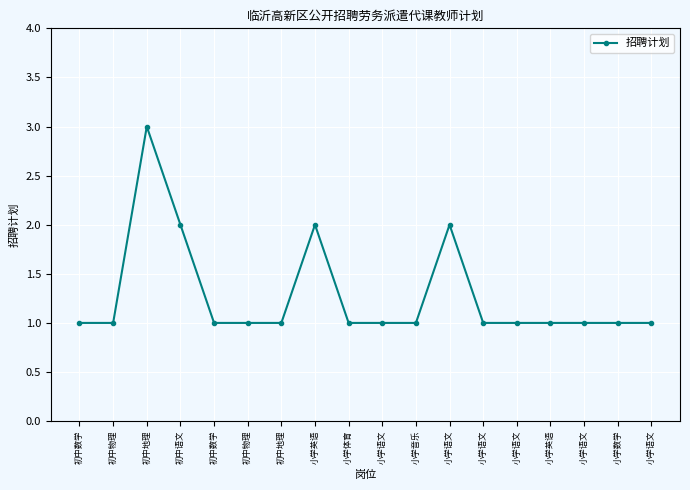

True or false: the data shows 2 at 小学语文.

False